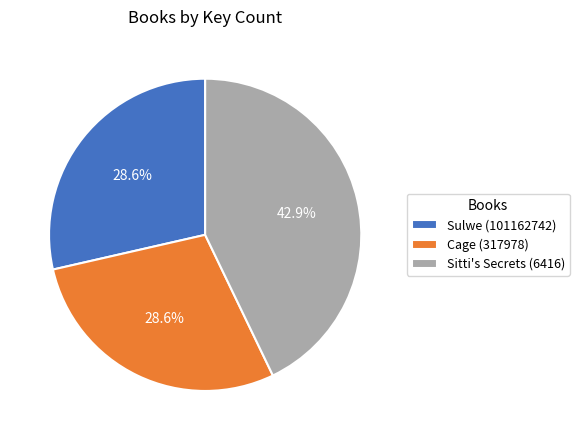

Which category has the biggest portion of the pie?

Sitti's Secrets (6416)